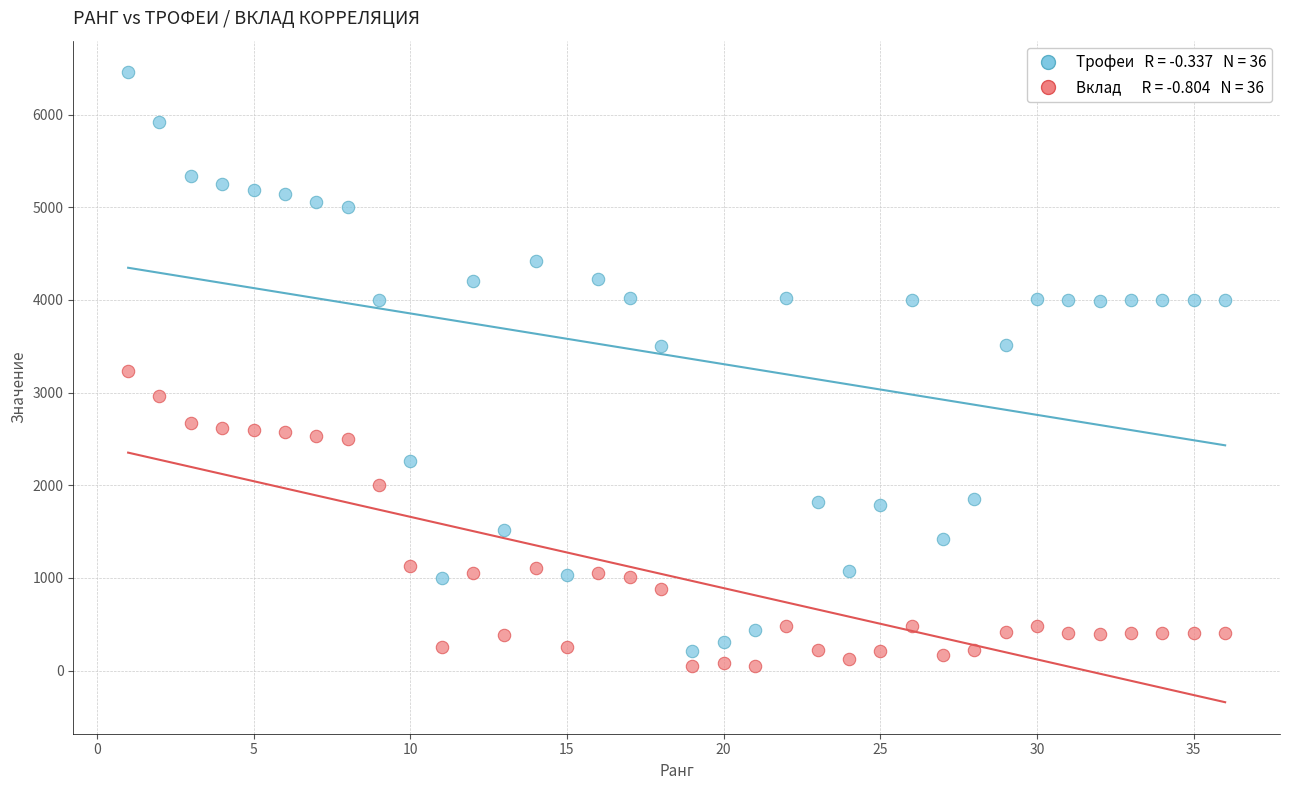

Across all data points, what is the range of X values (max minus min)?

35